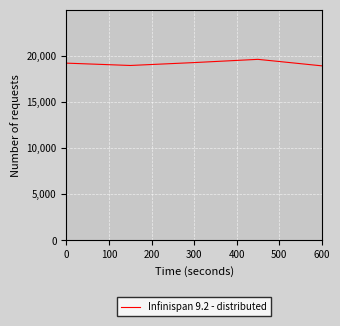

What is the sum of all values?

95918.0